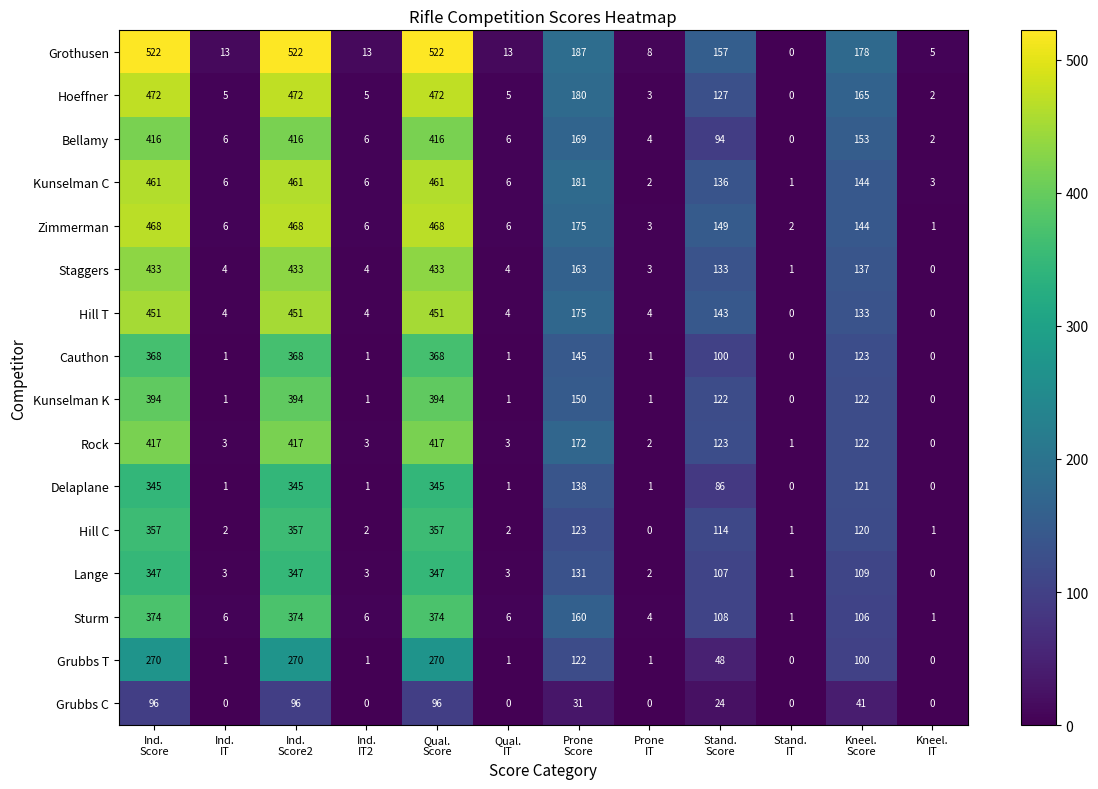

At how many categories does at least one series exceed 420?

3